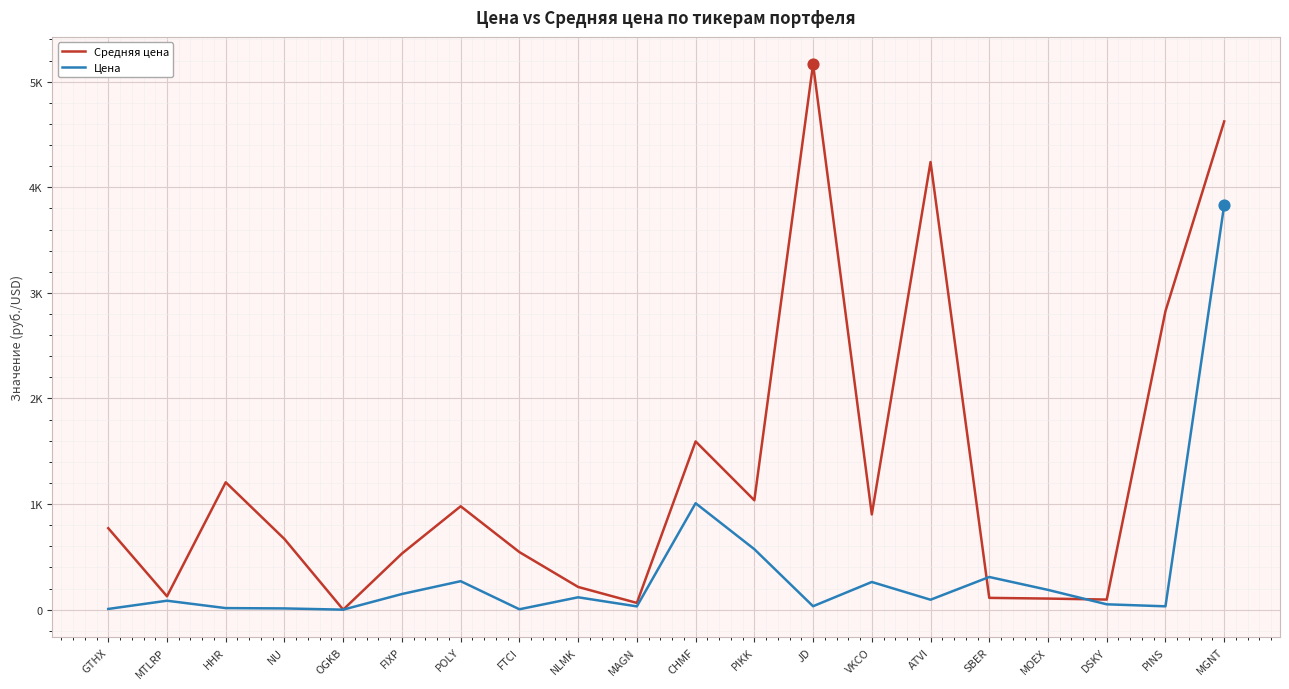

What is the total value across all series at CHMF?

2601.6